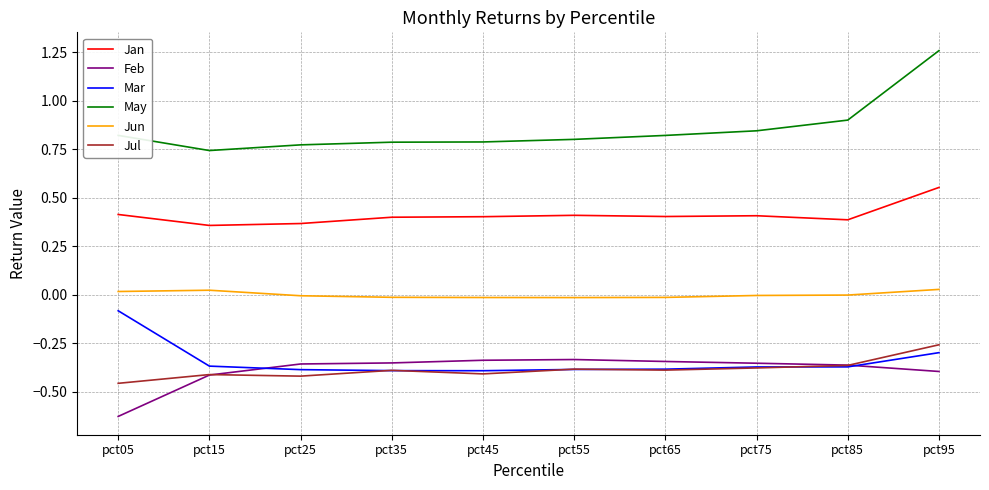

True or false: Mar and May cross at least once.

False